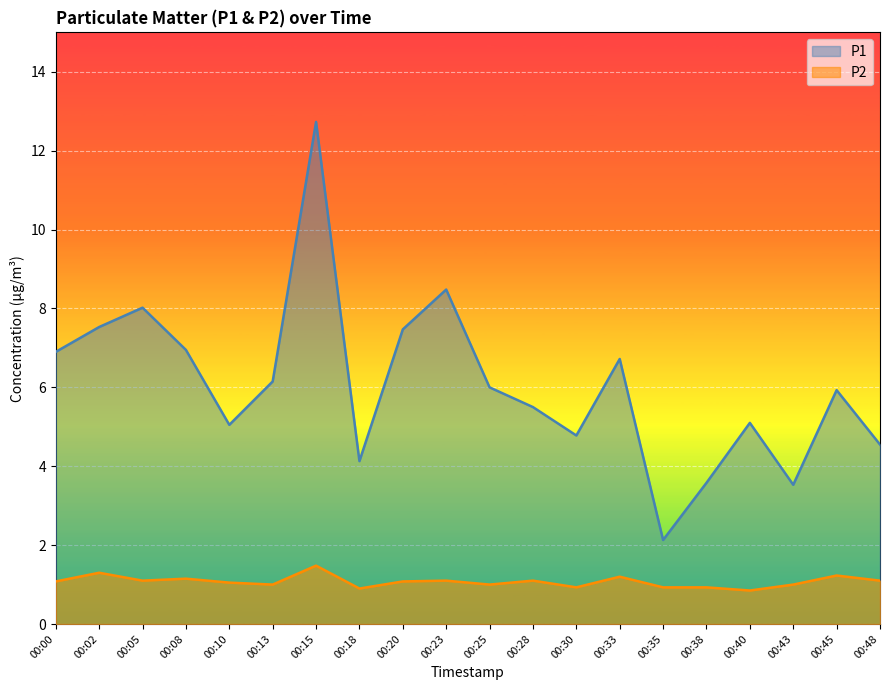

Which series changed the most between 00:20 and 00:43?

P1